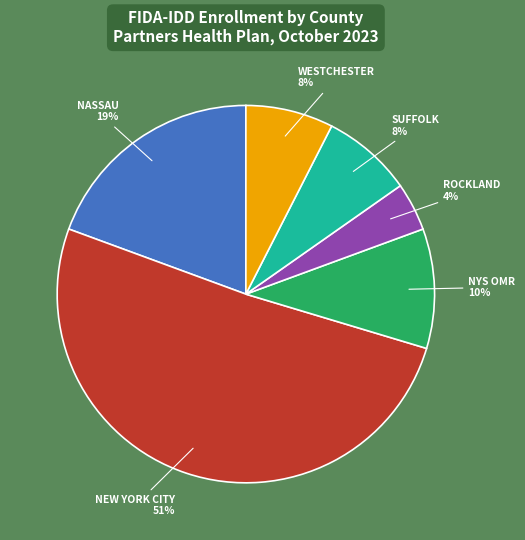

What is the largest slice in the pie chart?

NEW YORK CITY